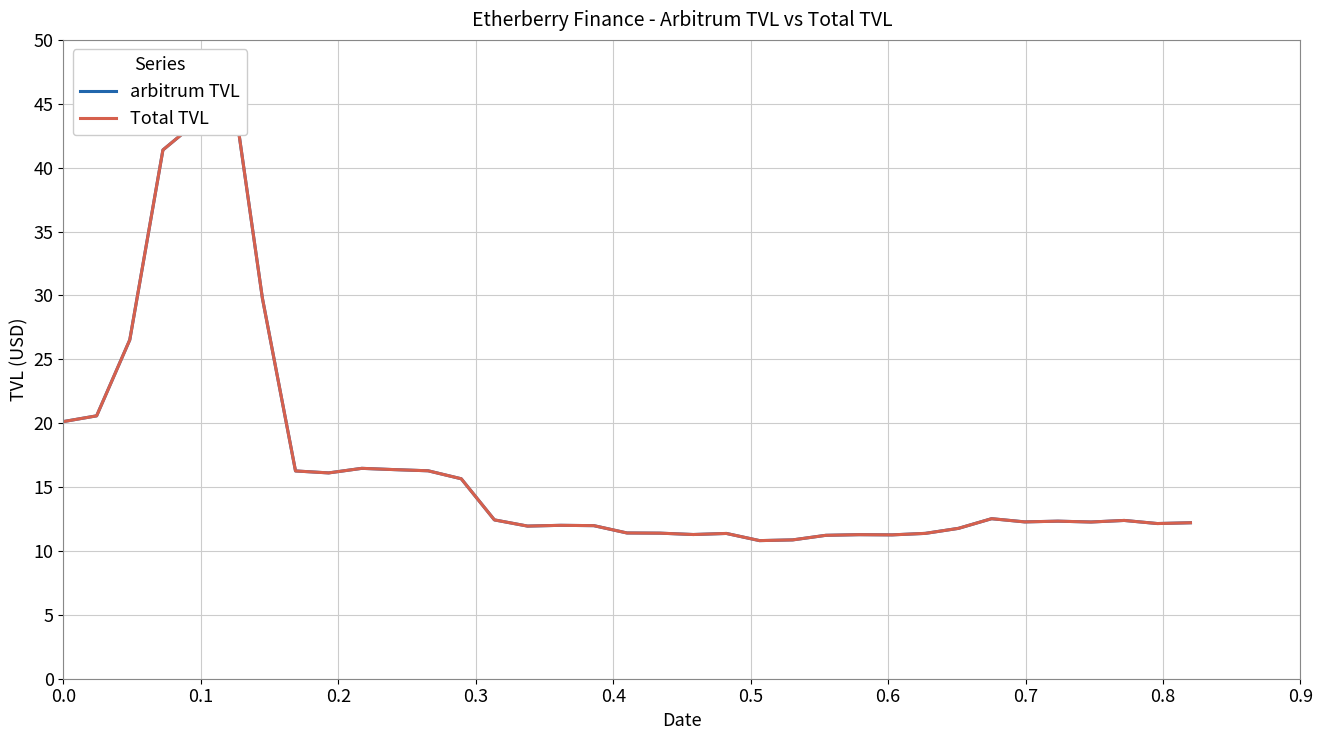

How many series are shown in this chart?

2